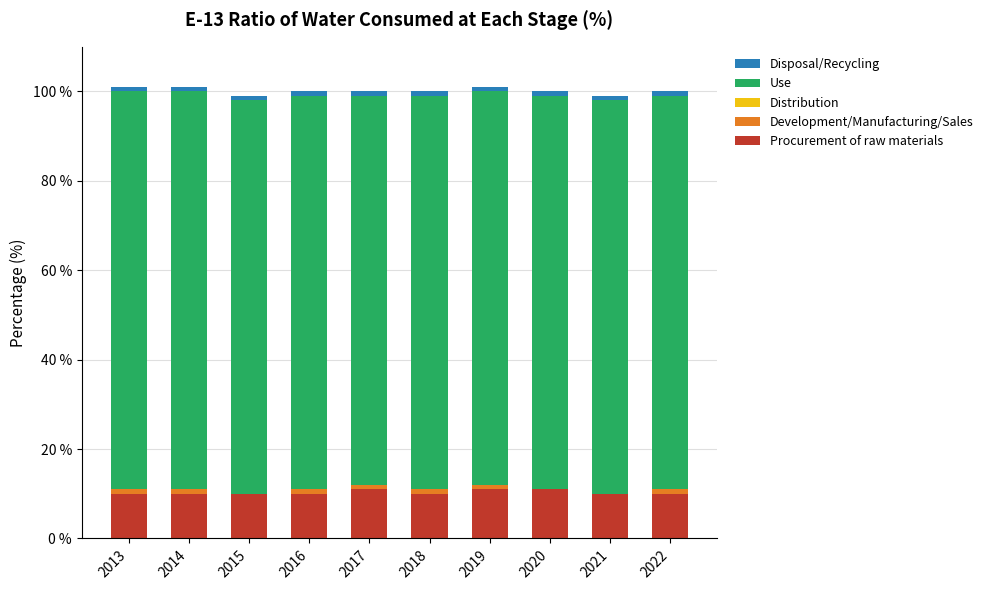

What is the highest value of the Procurement of raw materials series?

11